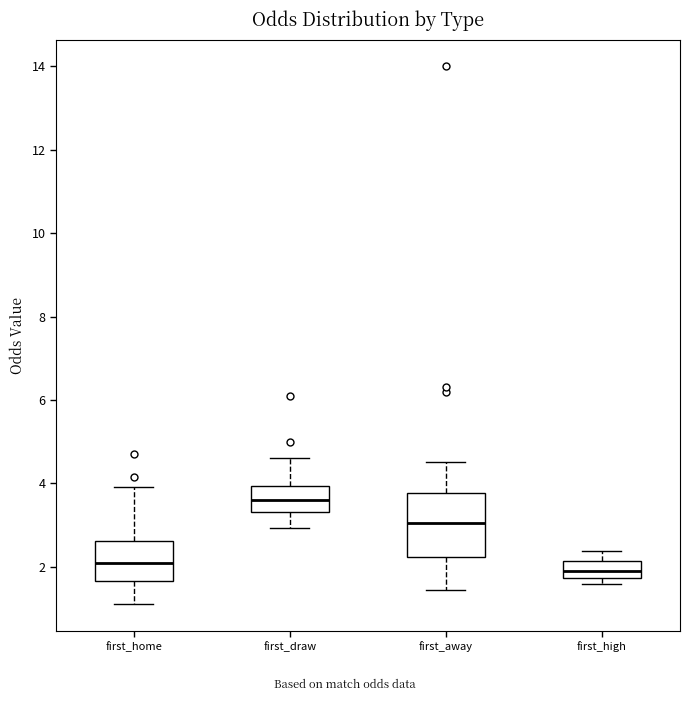

Which box is the tallest, from its lower edge to its upper edge?

first_away